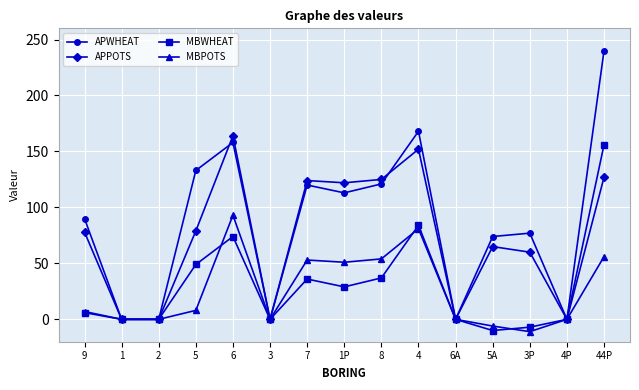

What is the label of the 14th point from the left?

4P